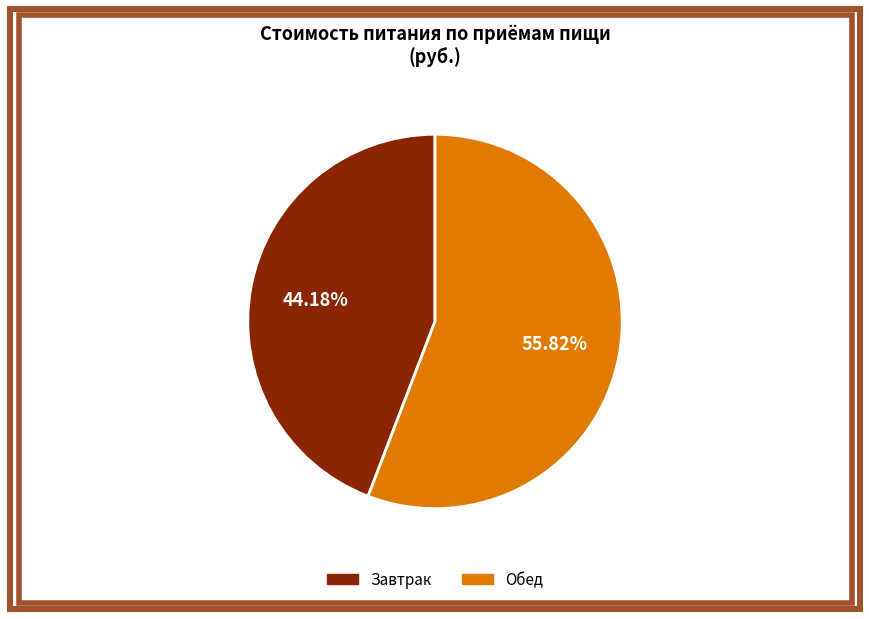

Does any single category account for the majority?

Yes